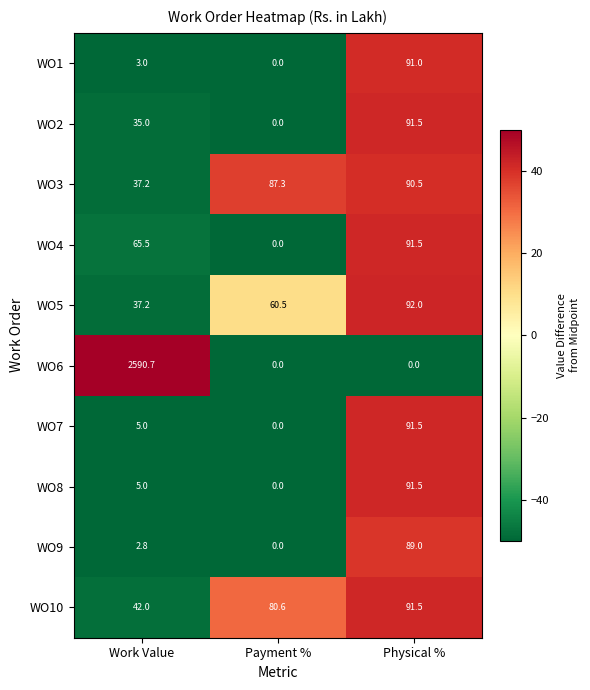

At which category is the sum across all series the highest?

Work Value